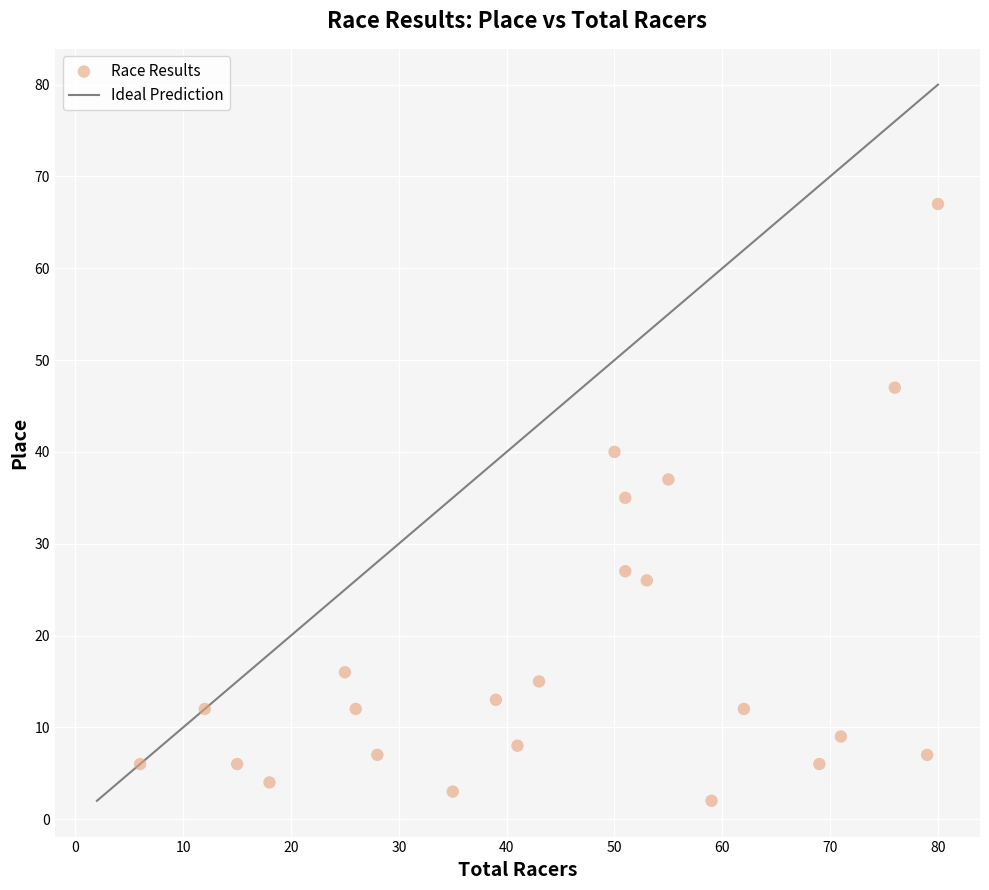

What Y value in the scatter plot is closest to 34?

35